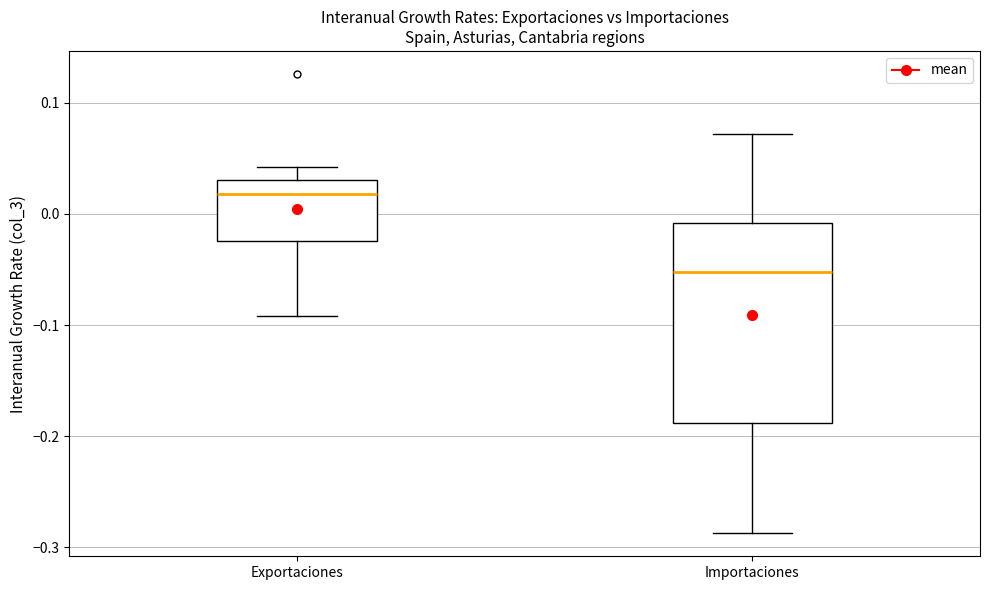

Which box's median line is the highest?

Exportaciones